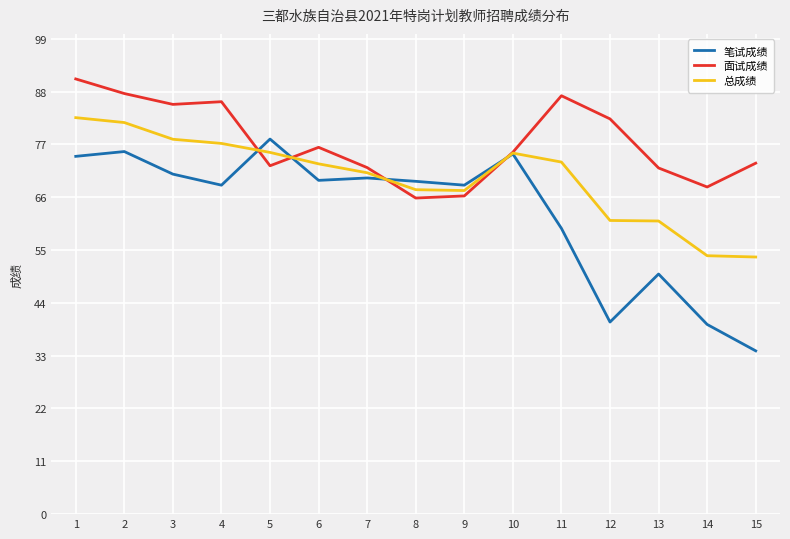

At which category does 笔试成绩 reach its first local valley?

4